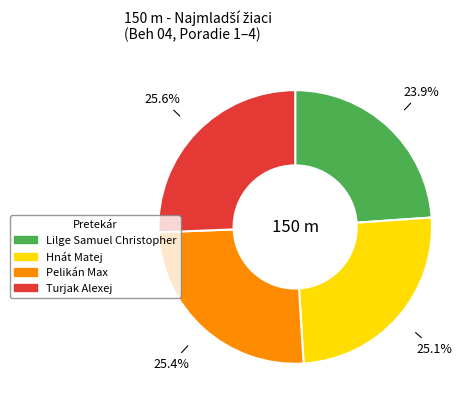

What percentage is the Hnát Matej slice, to the nearest percent?

25%